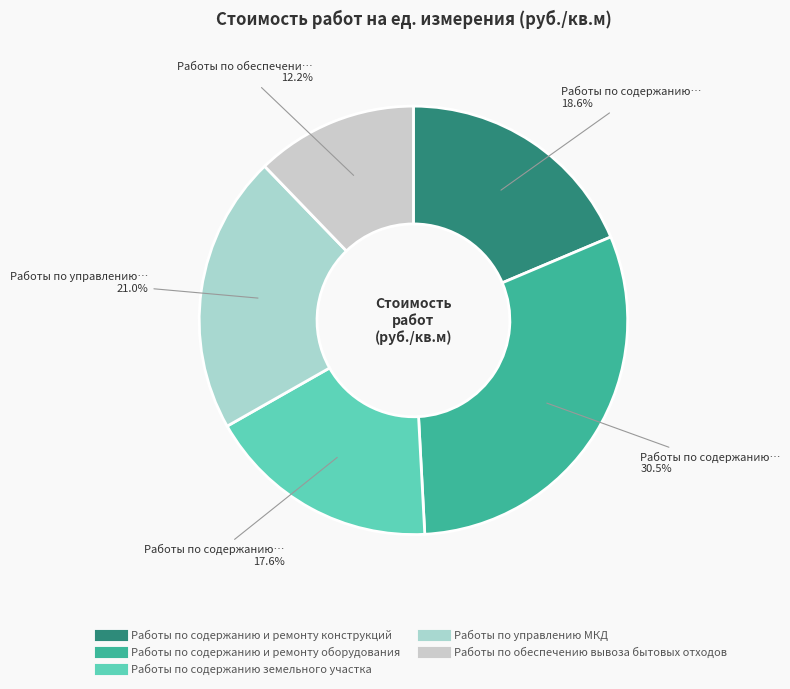

How many segments does this pie chart have?

5